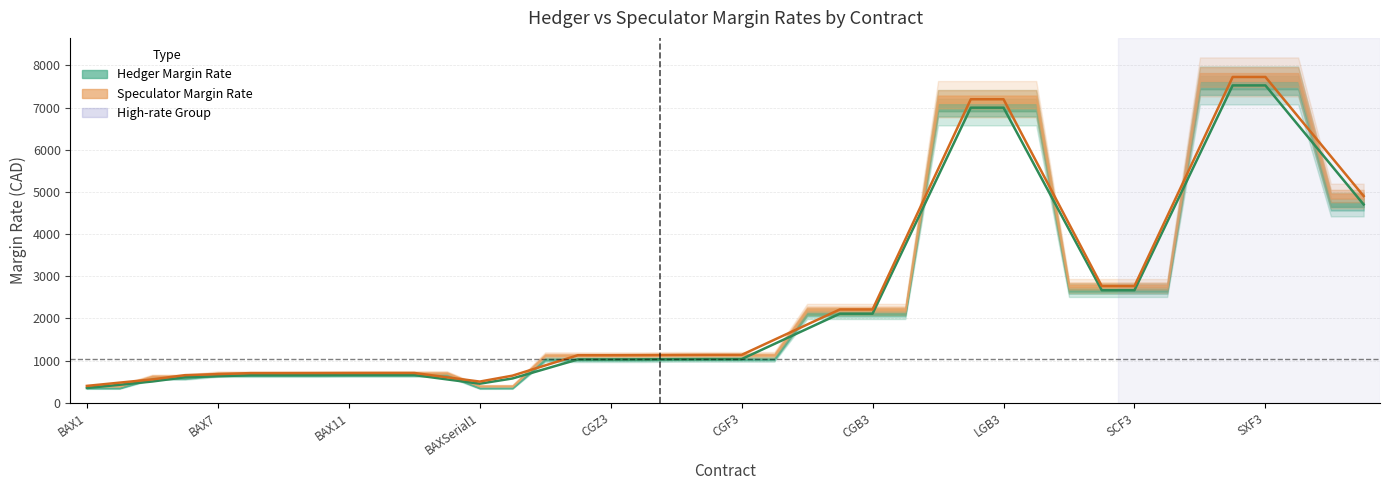

Which series has the largest total across all categories?

speculator